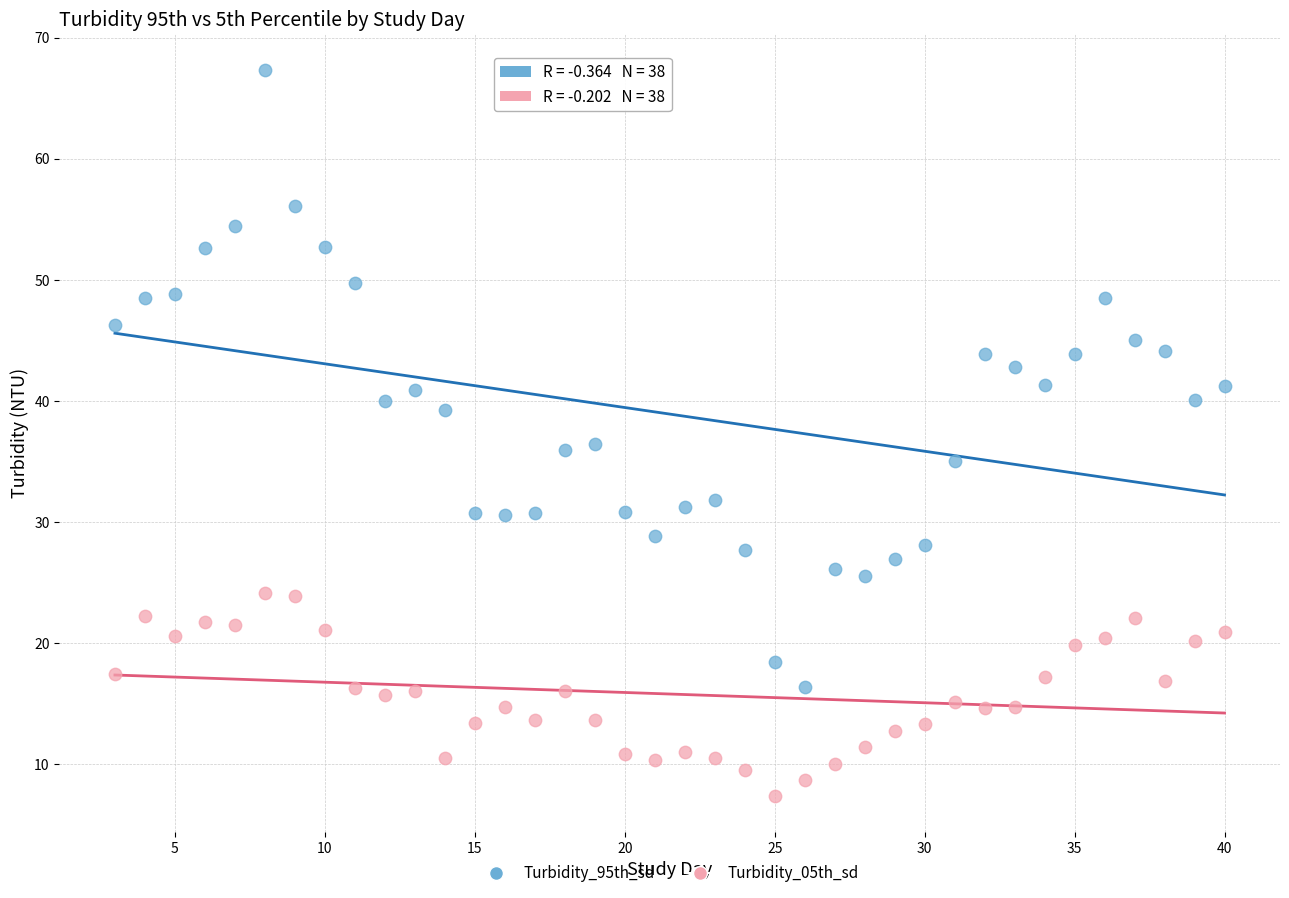

Which series contains the lowest Y value?

Turbidity_05th_sd